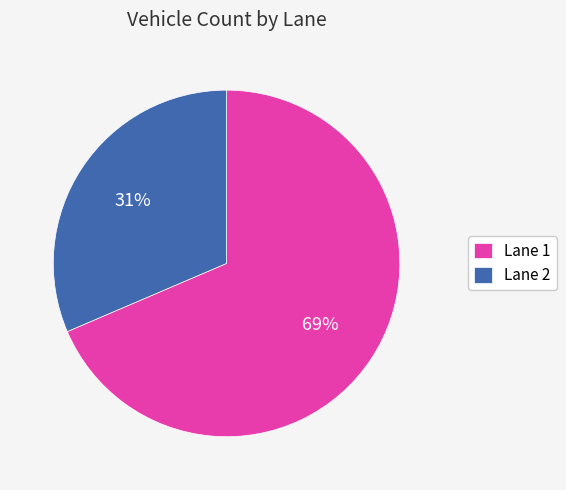

Combined, do Lane 1 and Lane 2 account for over 50%?

Yes